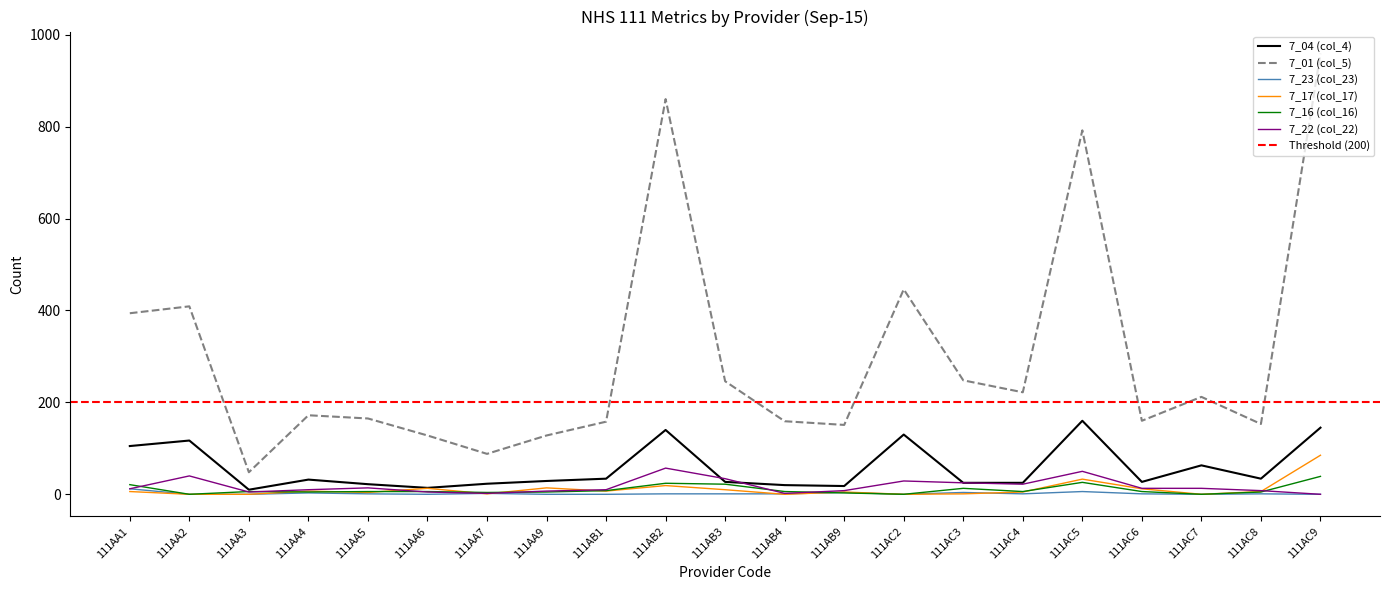

Rank the series at 111AA9 from lowest to highest value.

7_23 (col_23), 7_16 (col_16), 7_22 (col_22), 7_17 (col_17), 7_04 (col_4), 7_01 (col_5)